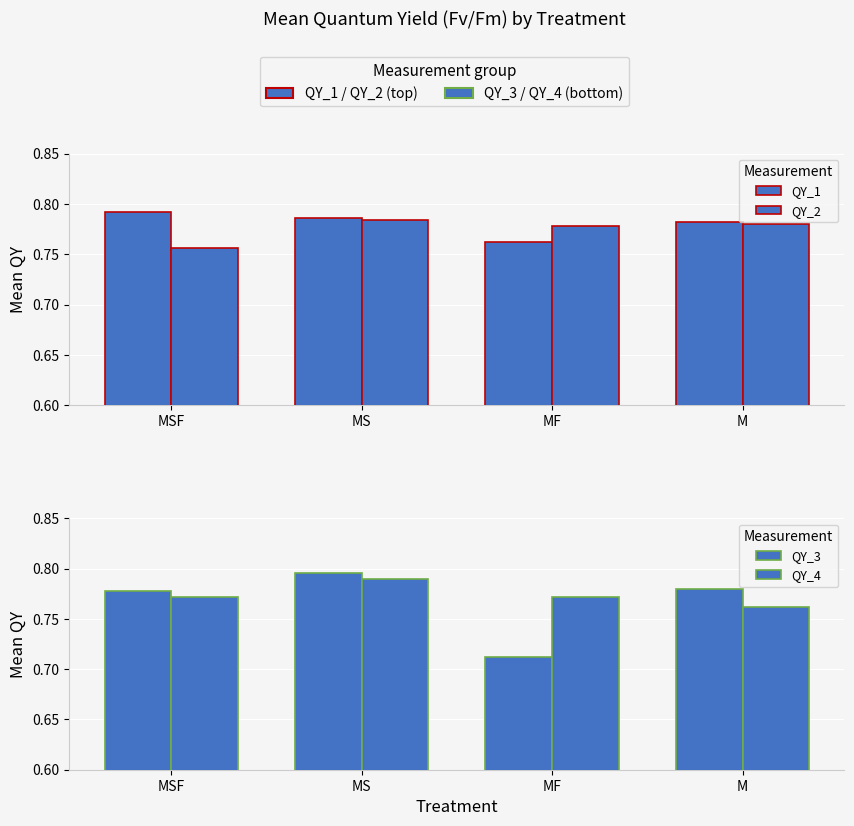

What is the label of the 1st bar from the right?

M